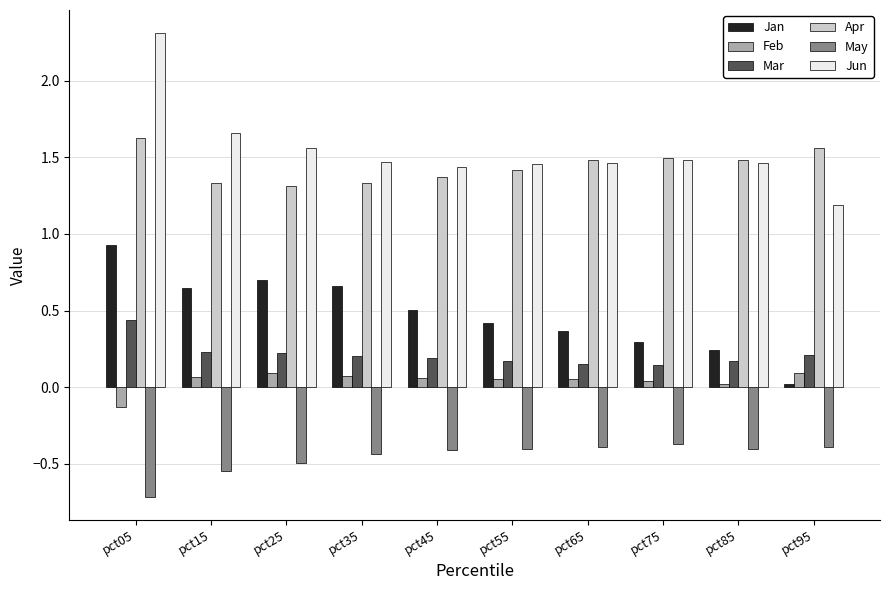

What is the sum of all Apr values?

14.4